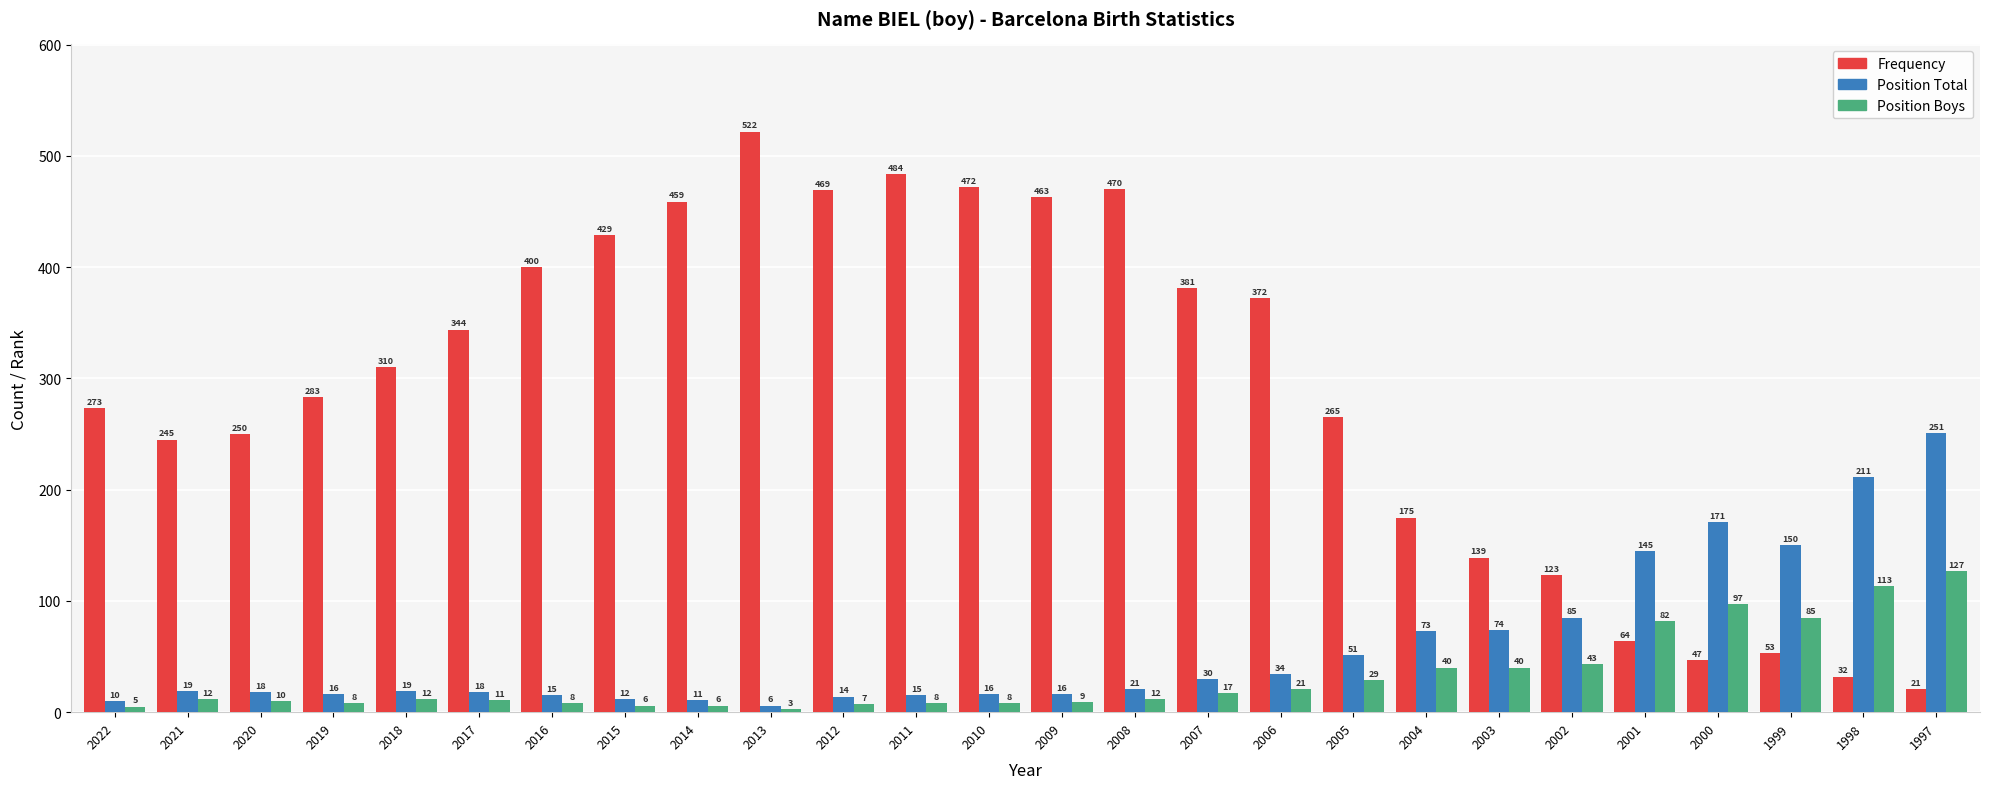

What is the difference between the Frequency values at 2020 and 2011?

234